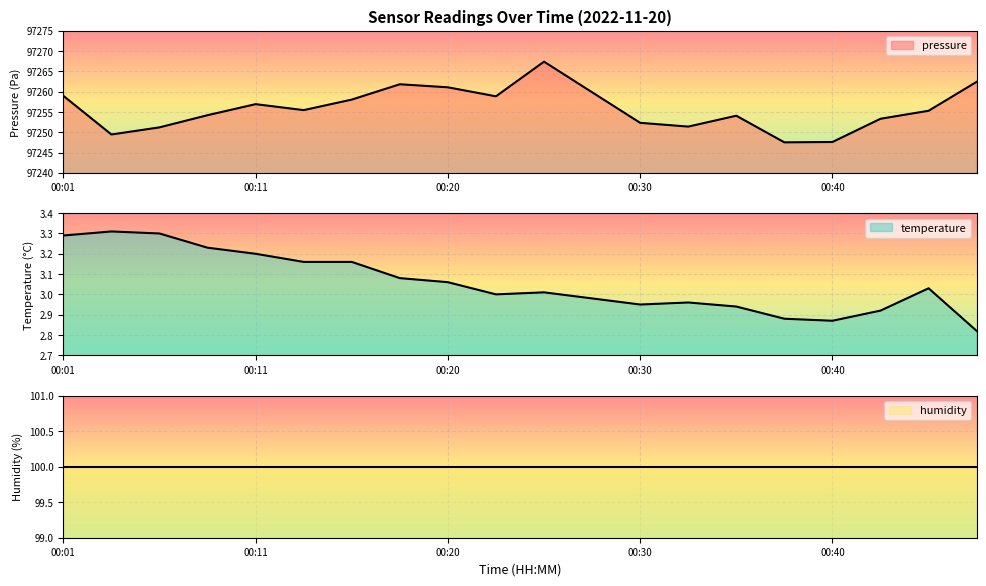

What is the sum of all pressure values?

1945116.9